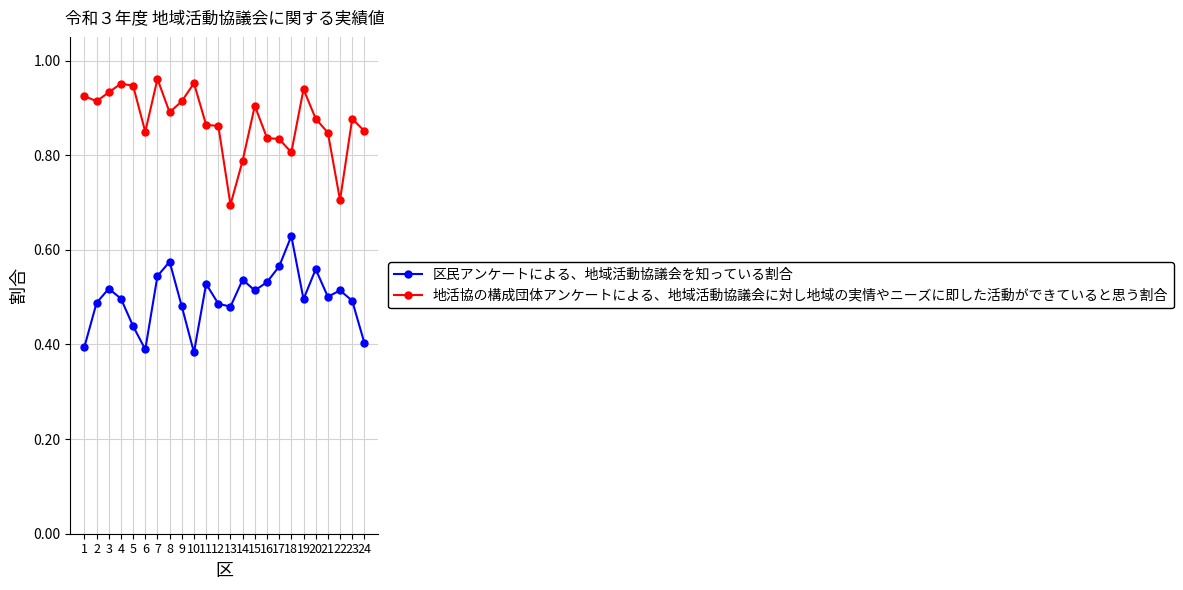

Which category has the highest value in the 地活協の構成団体アンケートによる、地域活動協議会に対し地域の実情やニーズに即した活動ができていると思う割合 series?

7